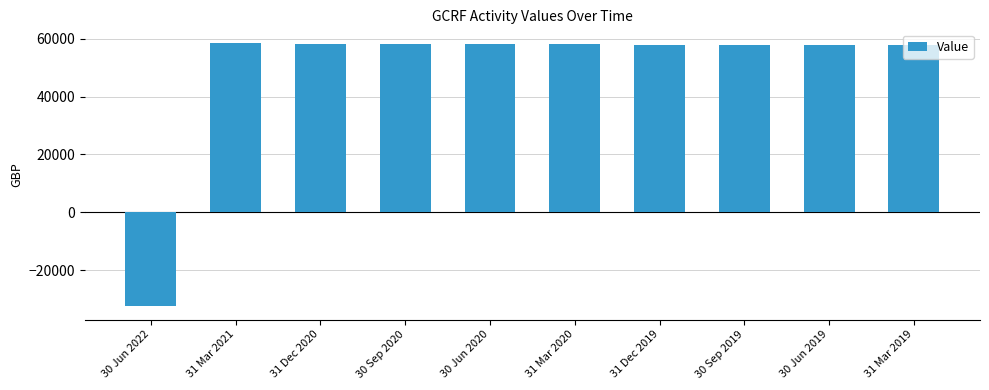

The value at 31 Mar 2021 is 78130.2. True or false?

False